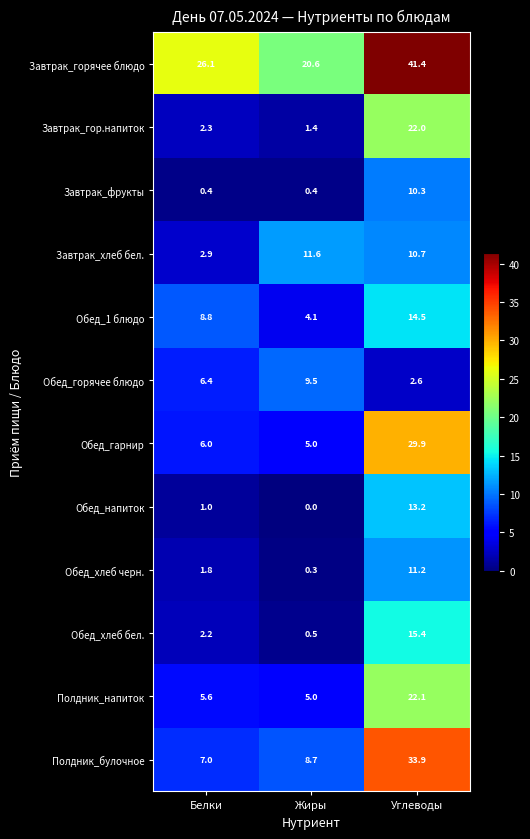

Is it true that Завтрак_фрукты equals 0.4 at Жиры?

True